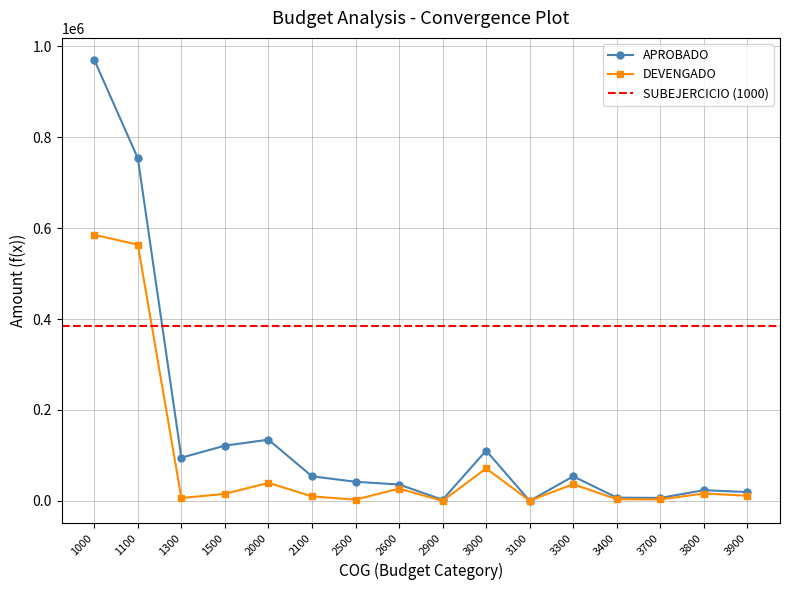

How many data points in APROBADO are less than 54000?

8